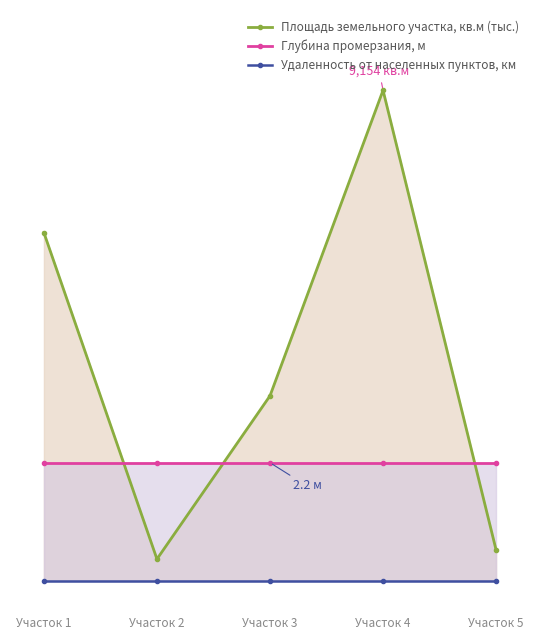

True or false: Площадь земельного участка, кв.м (тыс.) and Удаленность от населенных пунктов, км cross at least once.

False